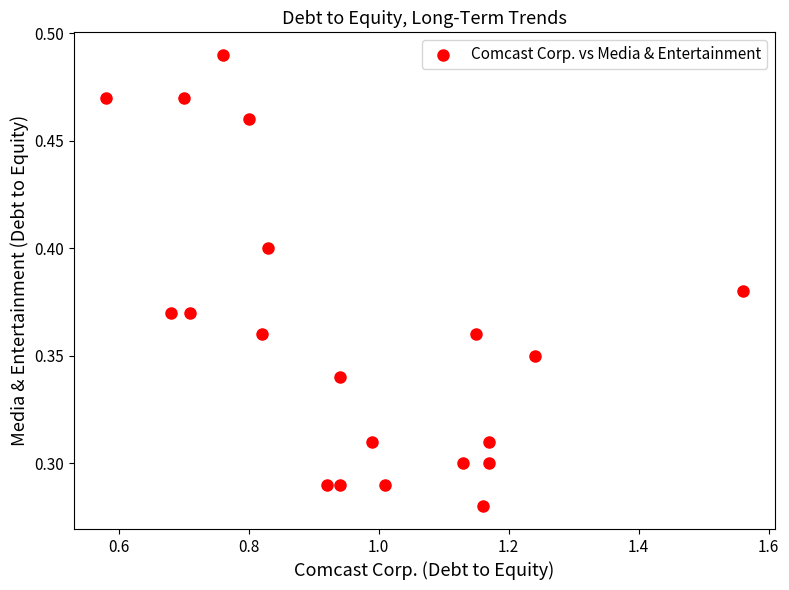

What is the range of X values (max minus min)?

1.0